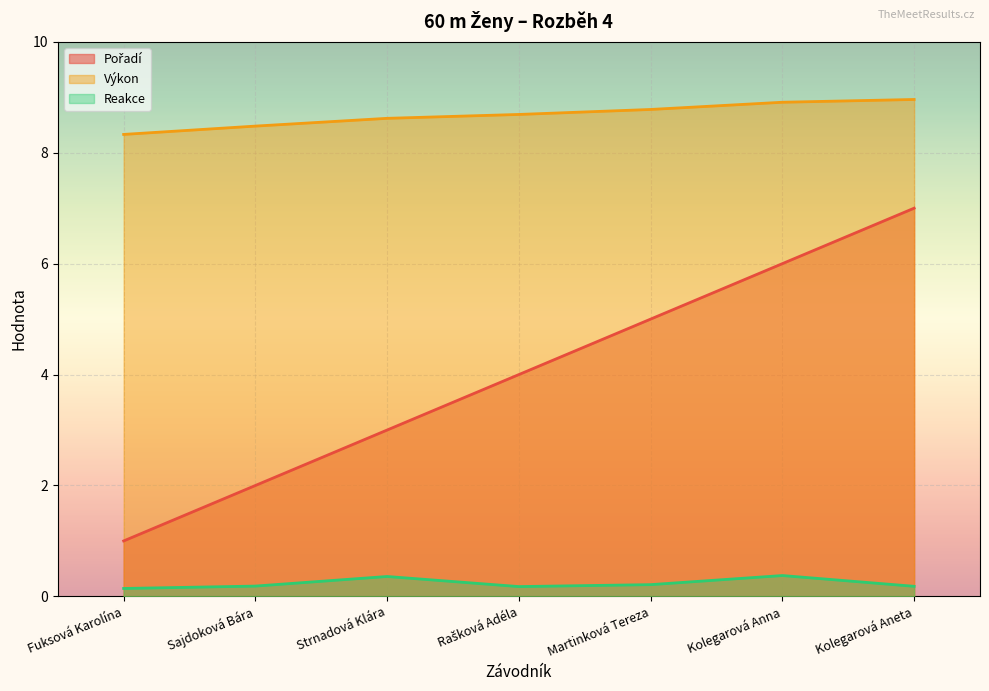

True or false: Reakce has a value of 0.2 at Kolegarová Aneta.

True